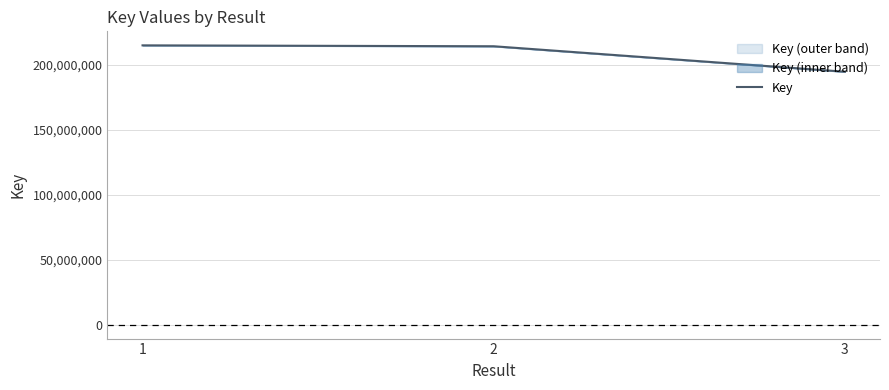

Rank the categories by value from lowest to highest.

3, 2, 1